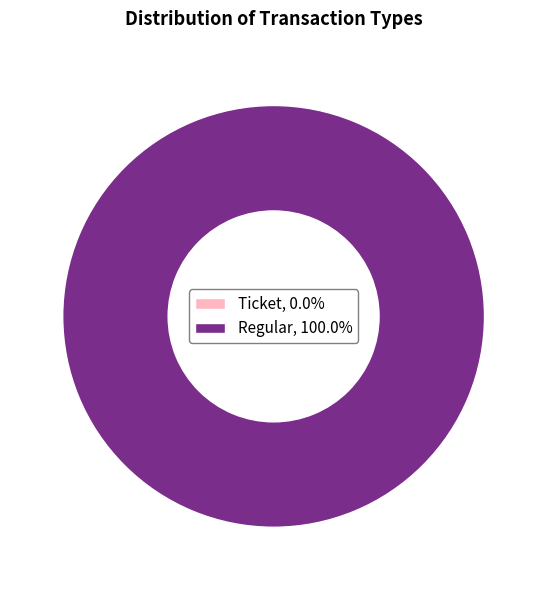

Count the number of slices in the pie.

2